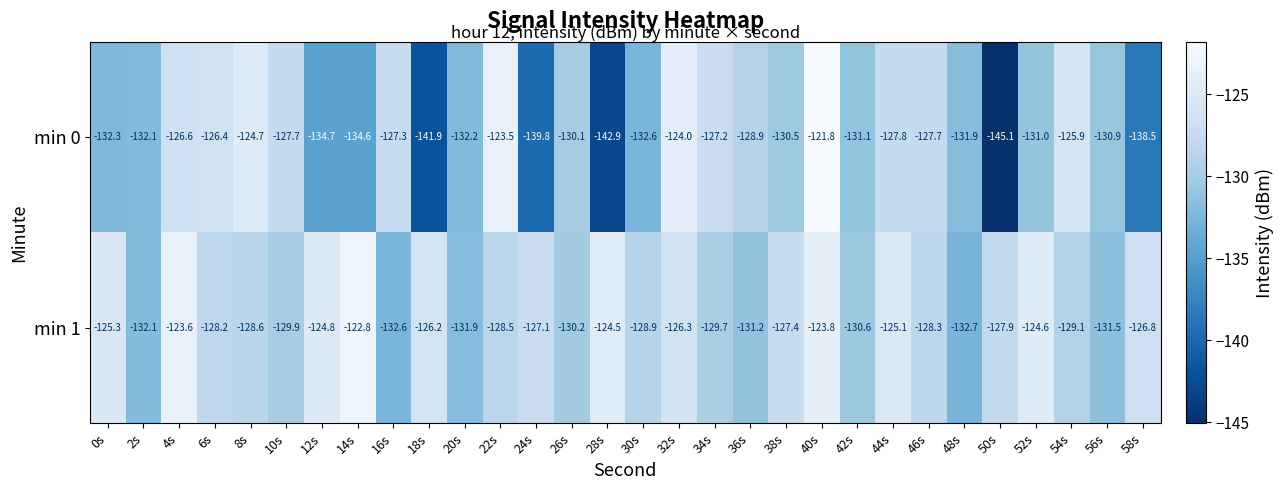

At which category is the sum across all series the highest?

40s